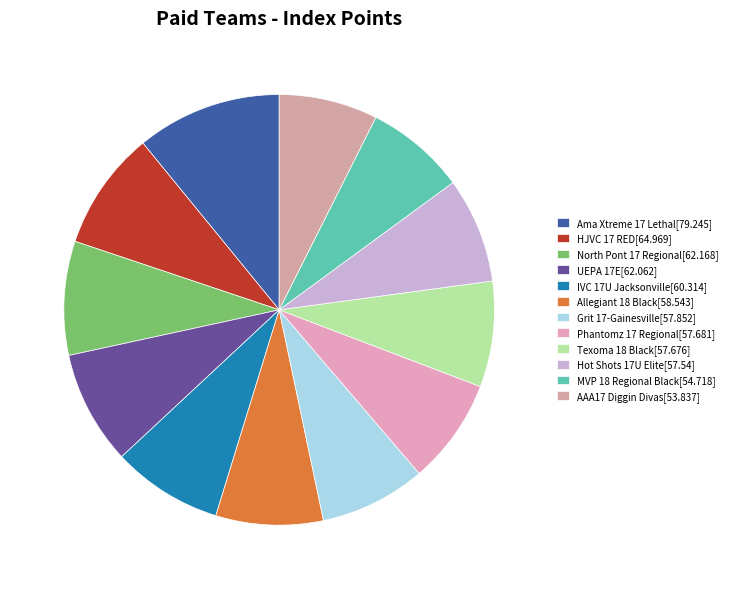

What percentage is the IVC 17U Jacksonville slice, to the nearest percent?

8%